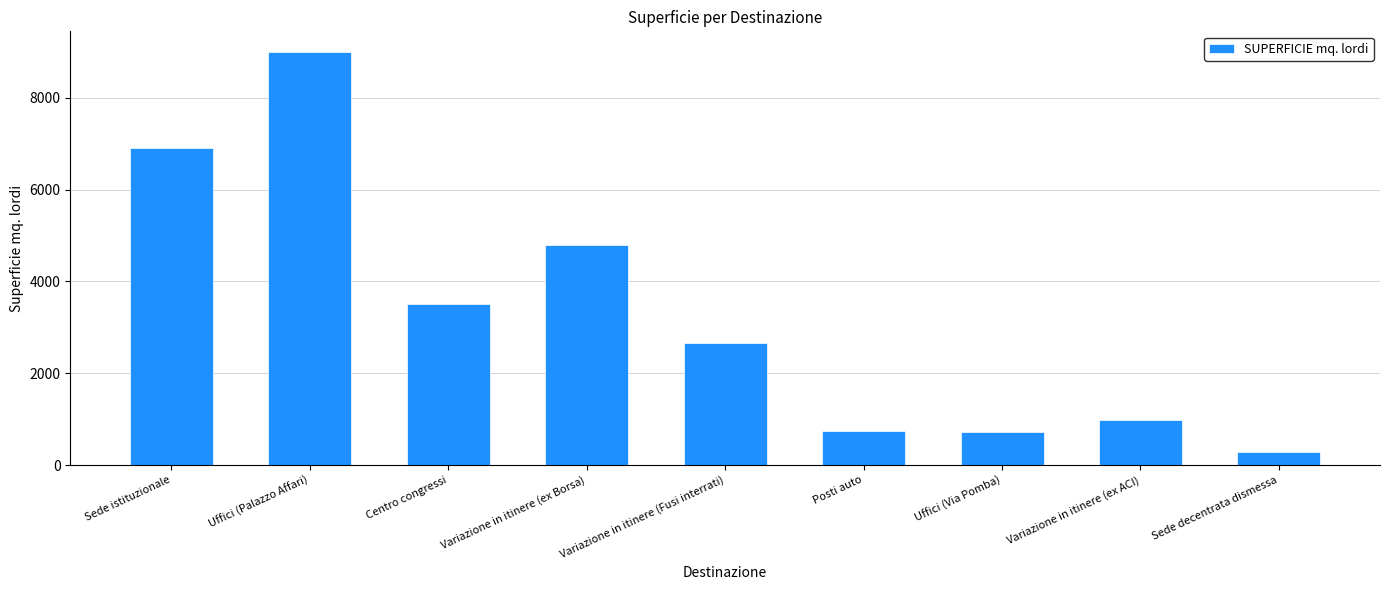

What is the change in value from Centro congressi to Variazione in itinere (ex Borsa)?

+1295